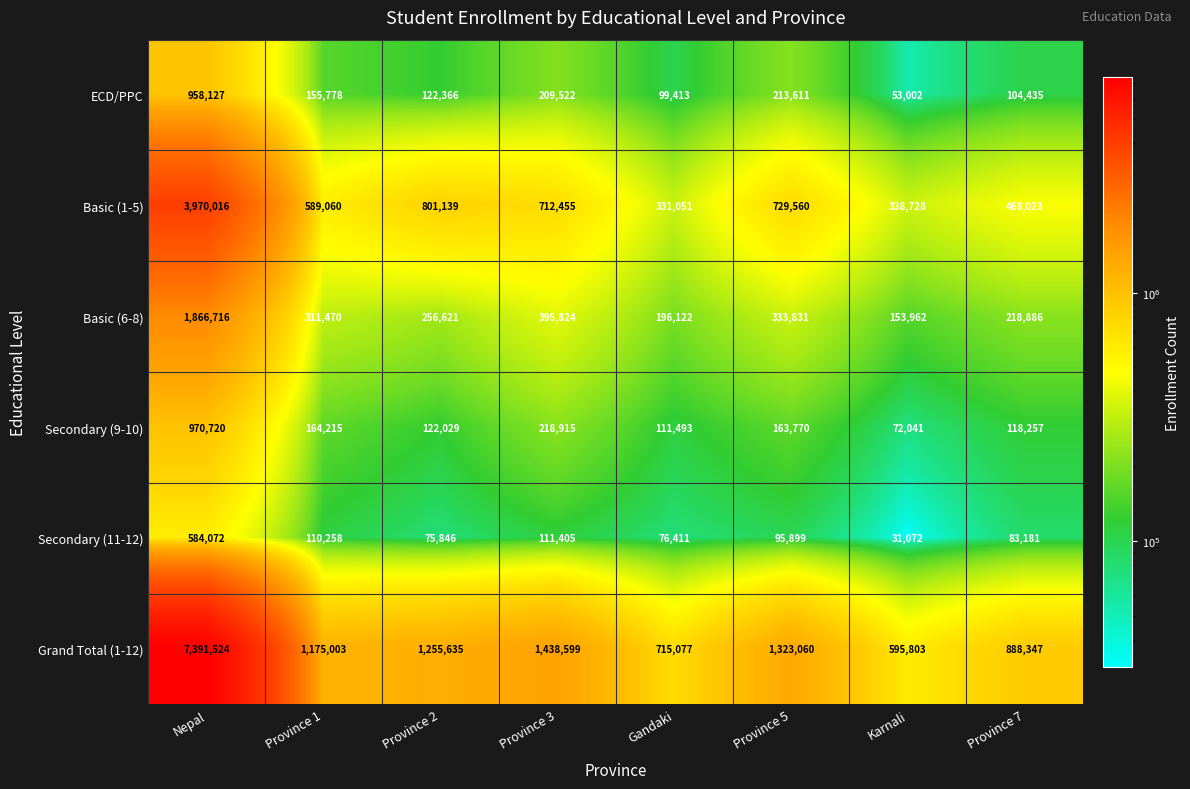

True or false: ECD/PPC has a value of 104435 at Province 7.

True